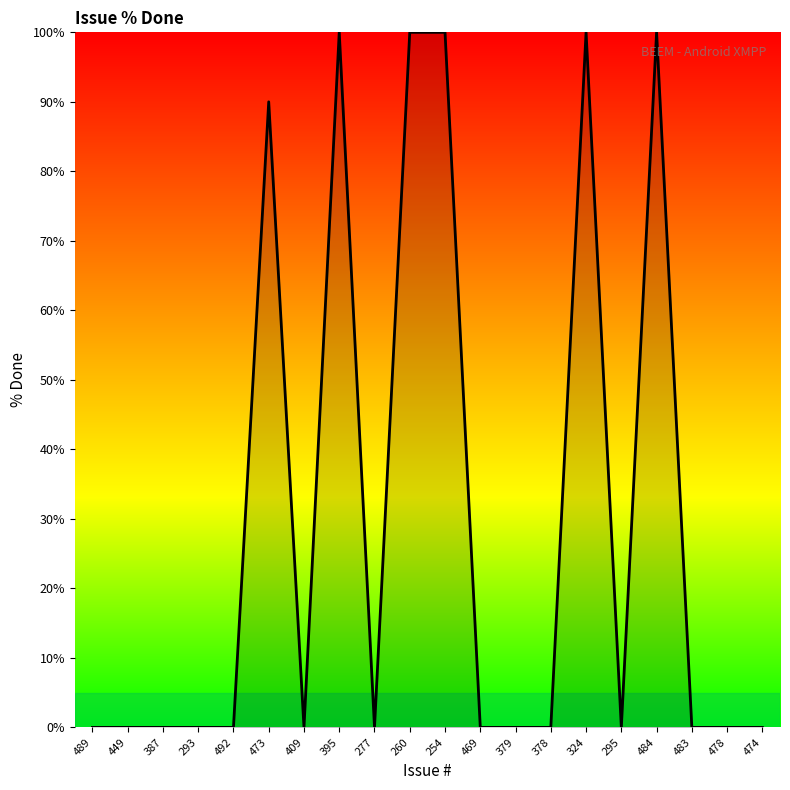

What is the difference between the values at 492 and 260?

100